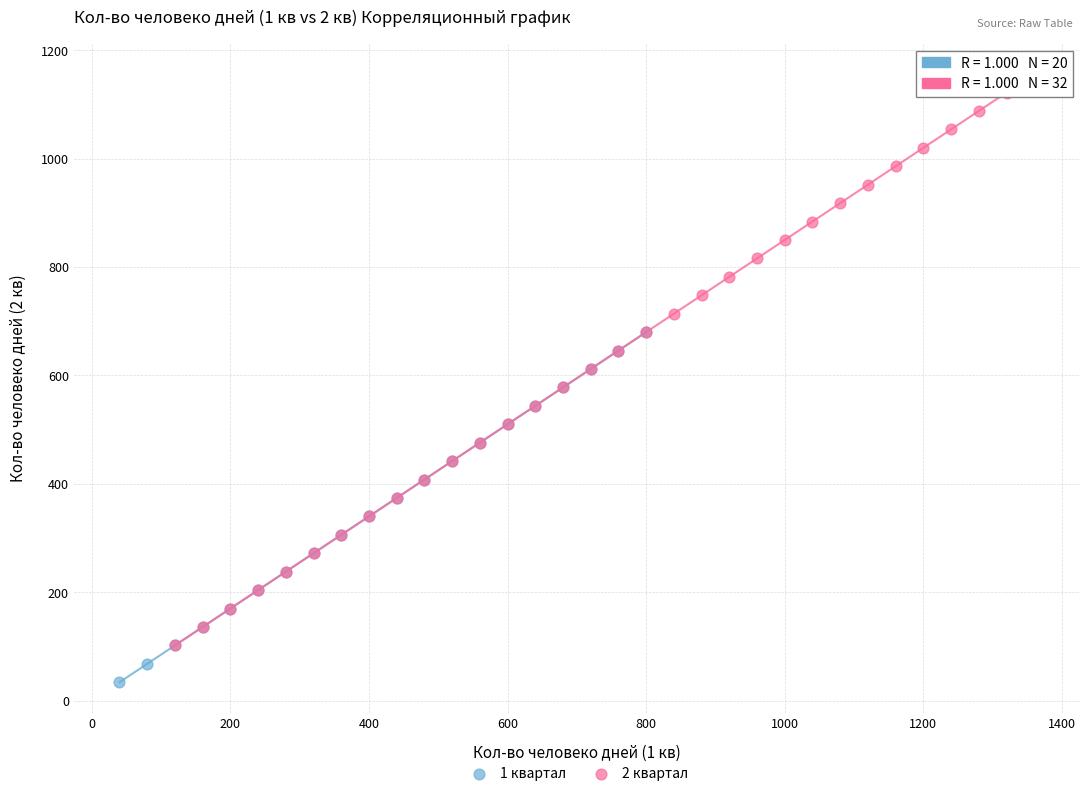

Which series reaches the minimum Y coordinate?

1 квартал